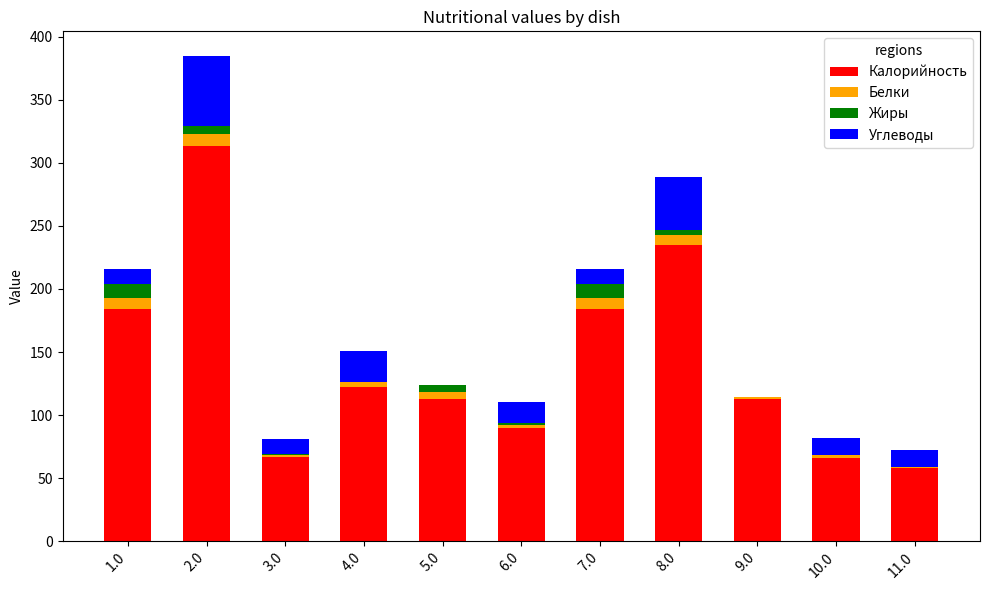

Are the bars grouped side by side (vs. stacked)?

No